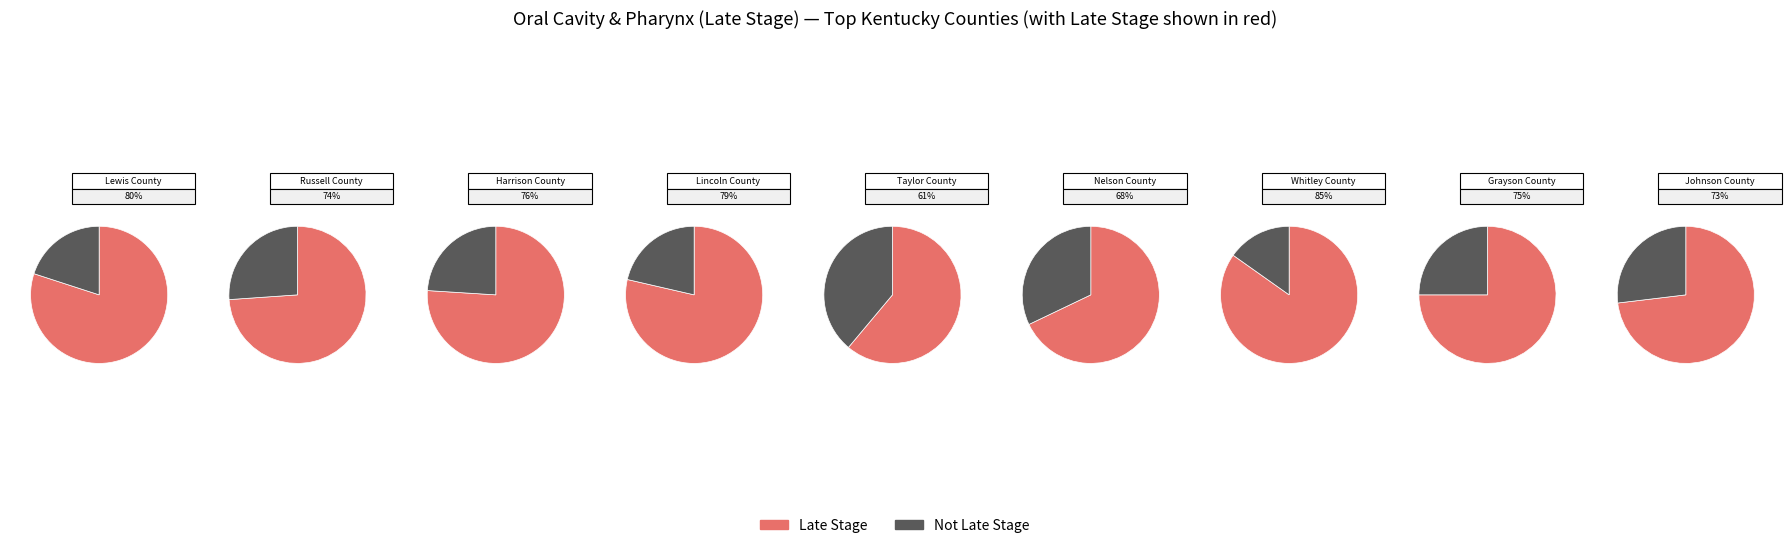

True or false: Taylor County accounts for 9% of the total.

True